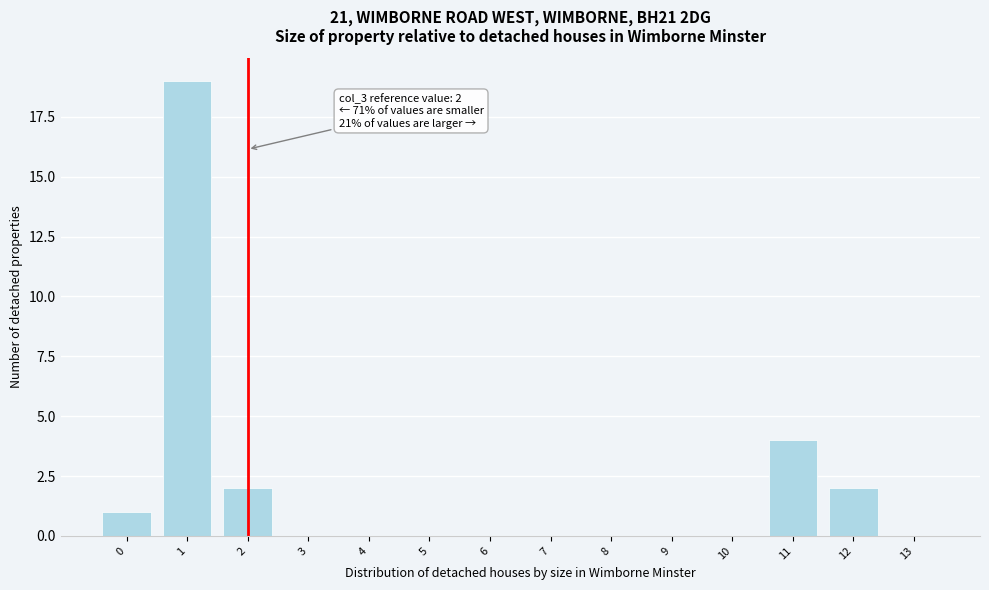

Reading left to right, what are all the values shown in this chart?

0=1	1=19	2=2	3=0	4=0	5=0	6=0	7=0	8=0	9=0	10=0	11=4	12=2	13=0